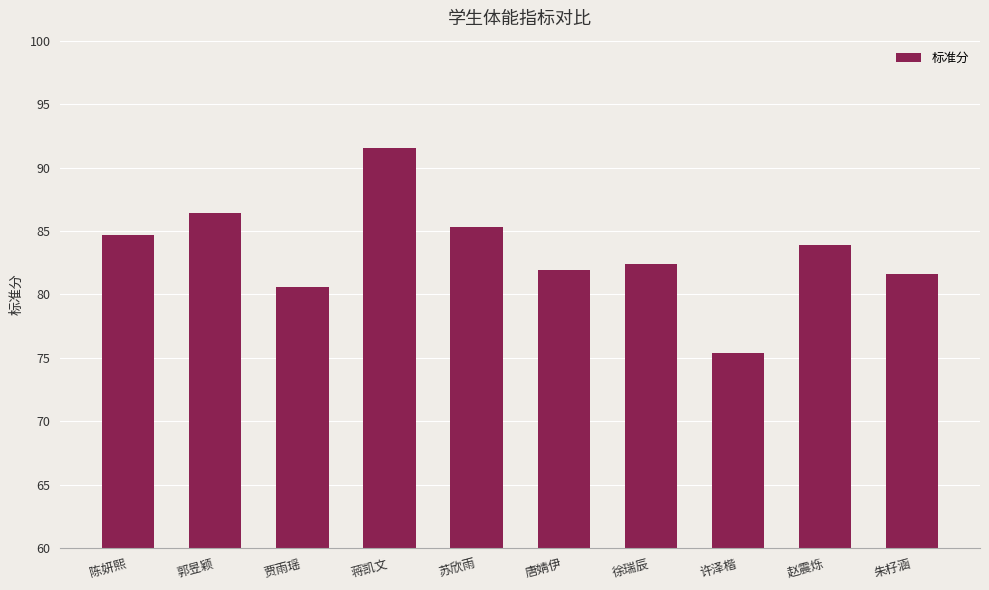

What is the minimum value shown in the chart?

75.4